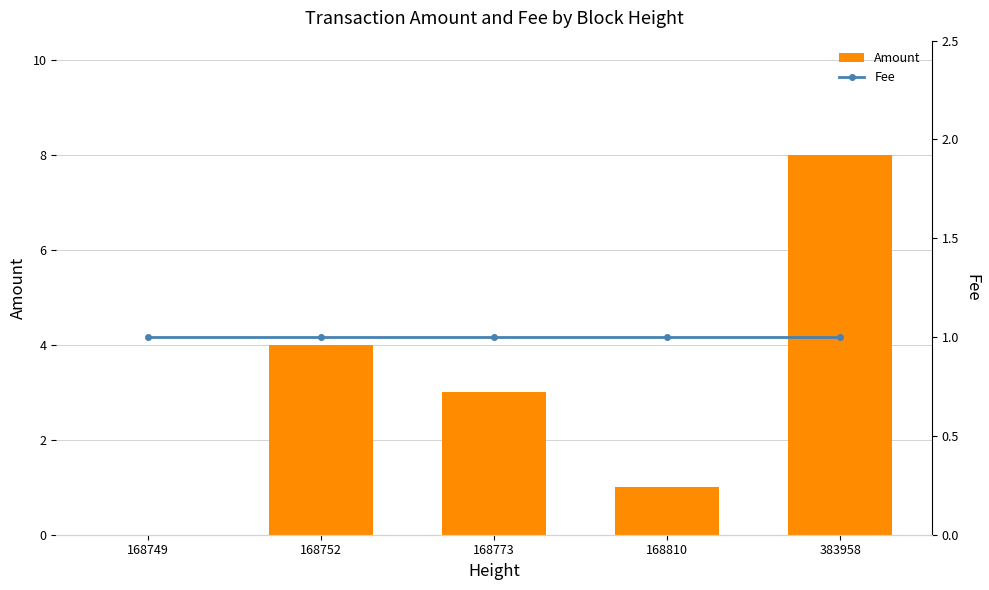

The Fee series shows 1 at 168810. True or false?

True